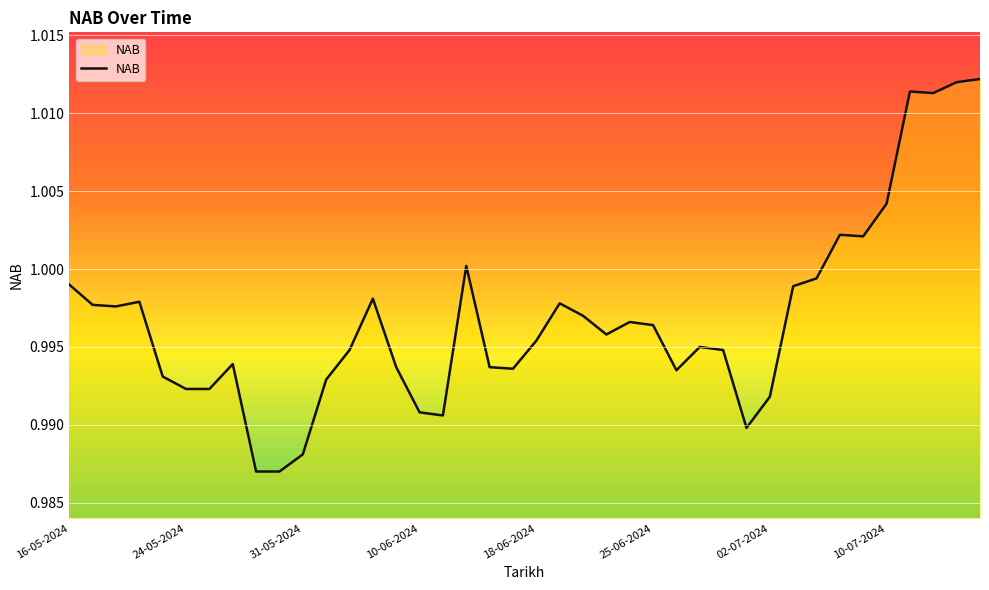

The chart shows a value of 1.3 at 31-05-2024. True or false?

False